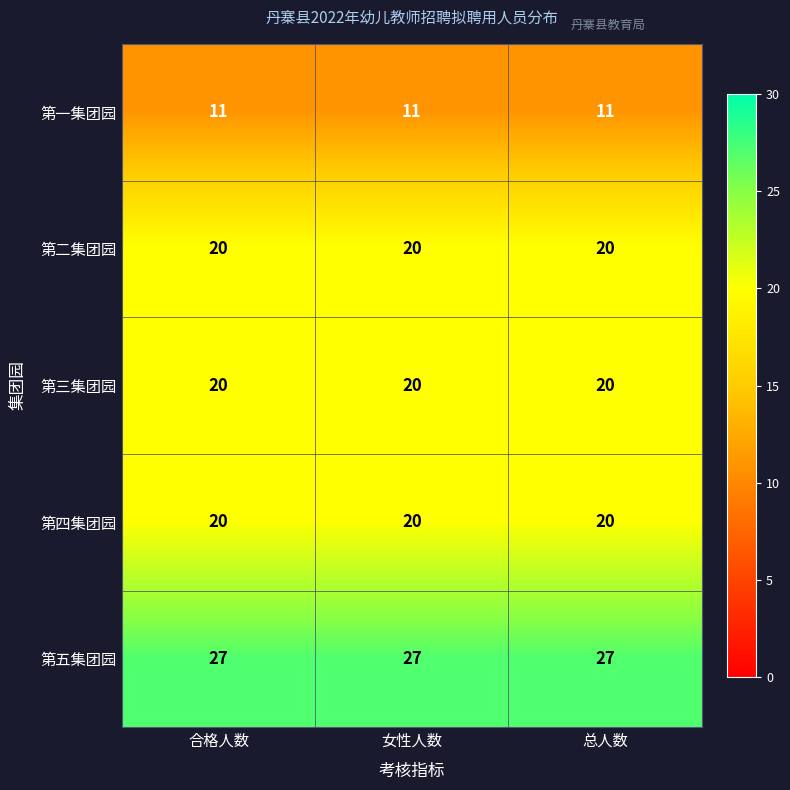

What is the approximate value of 第二集团园 at 女性人数?

20